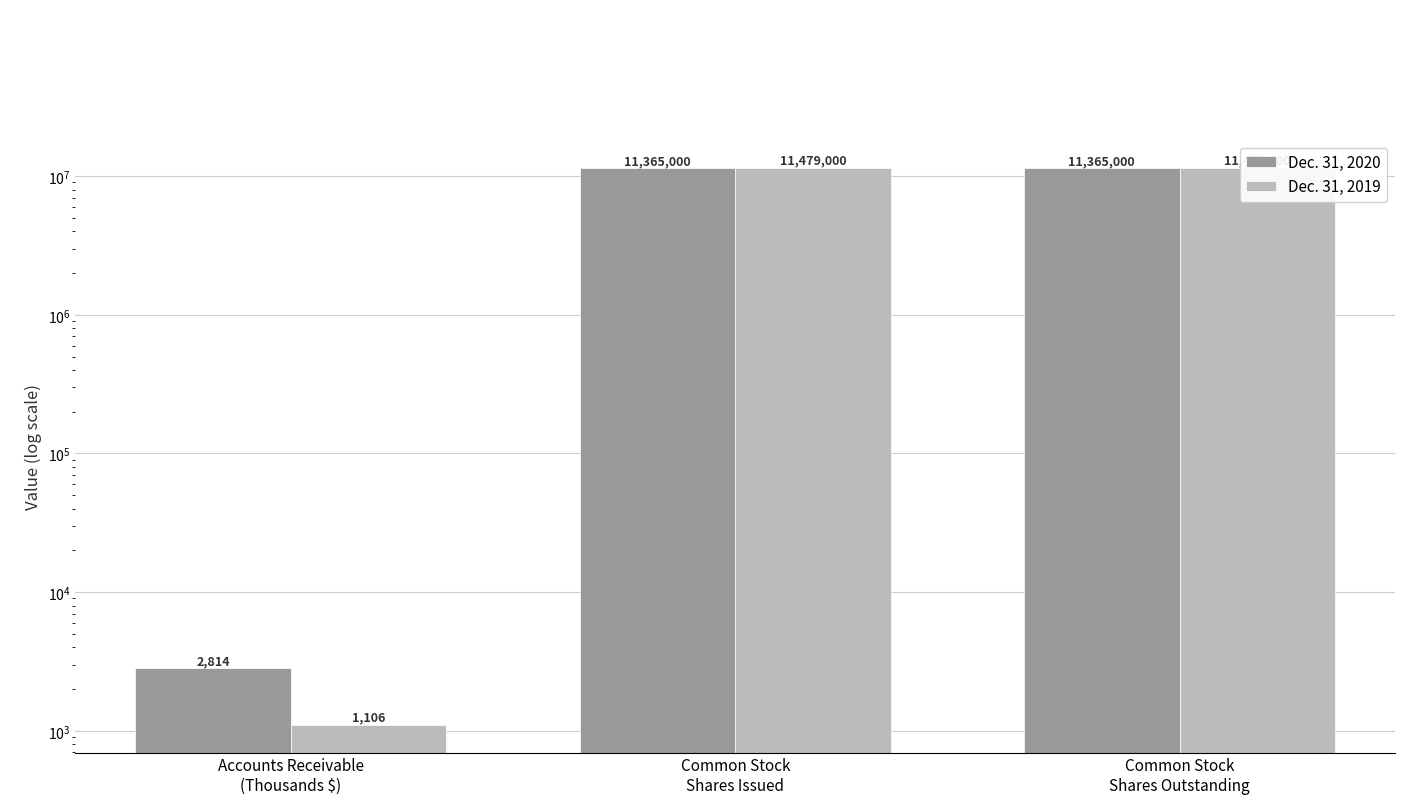

Where is Dec. 31, 2019 nearest to the value 5740053?

Accounts Receivable
(Thousands $)